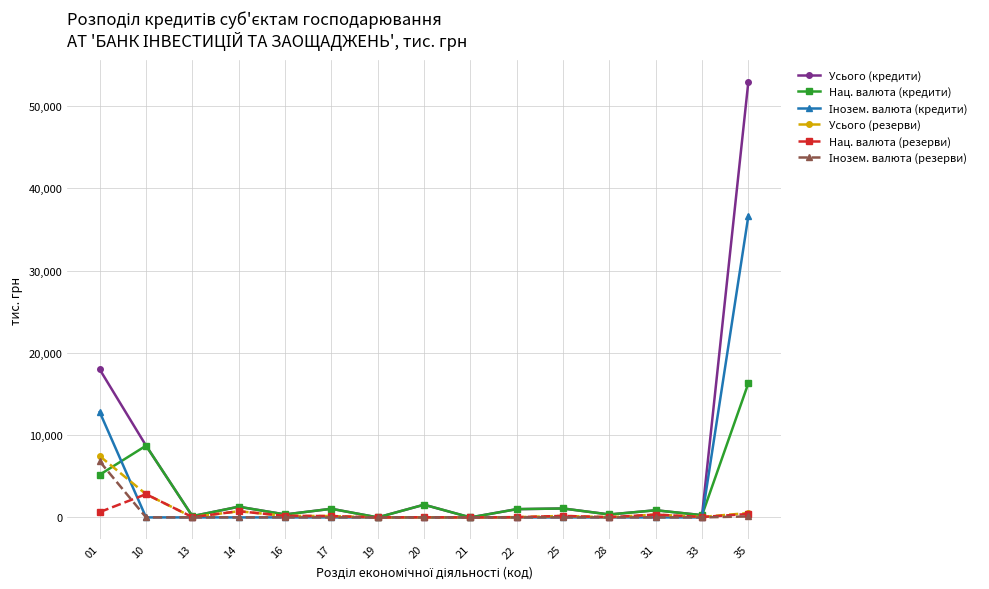

At which label is Нац. валюта (кредити) closest to 8159?

10